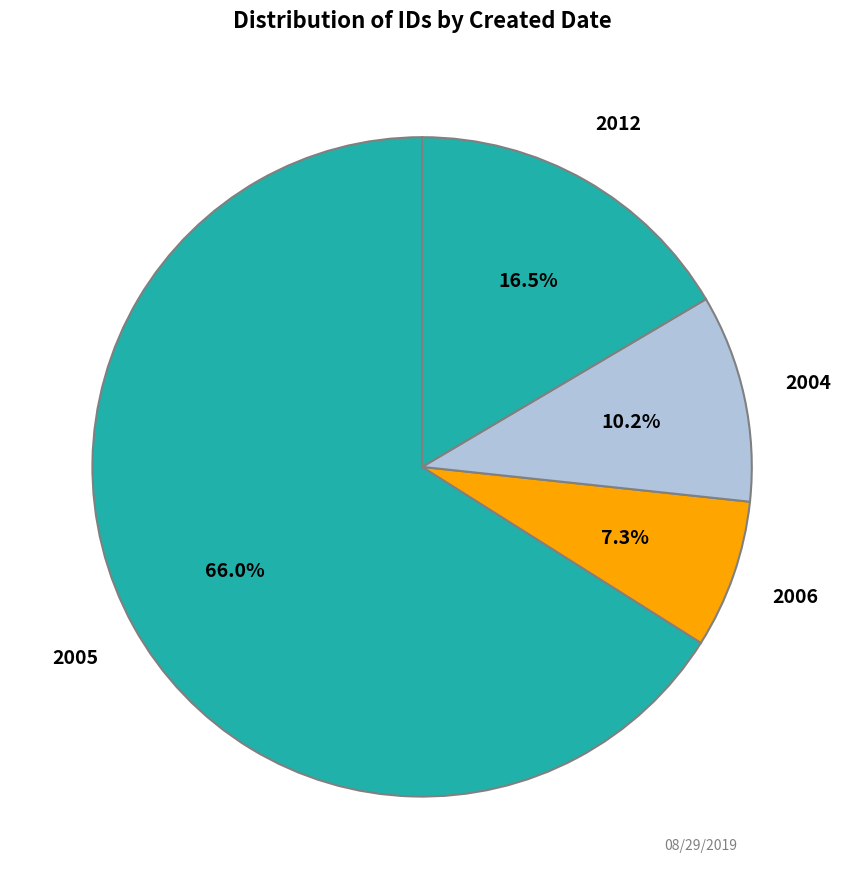

Count the number of slices in the pie.

4